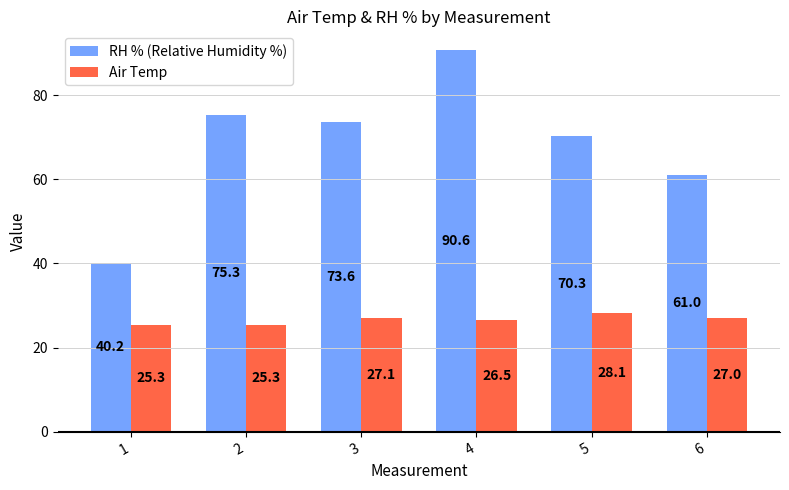

At how many categories does at least one series exceed 56?

5